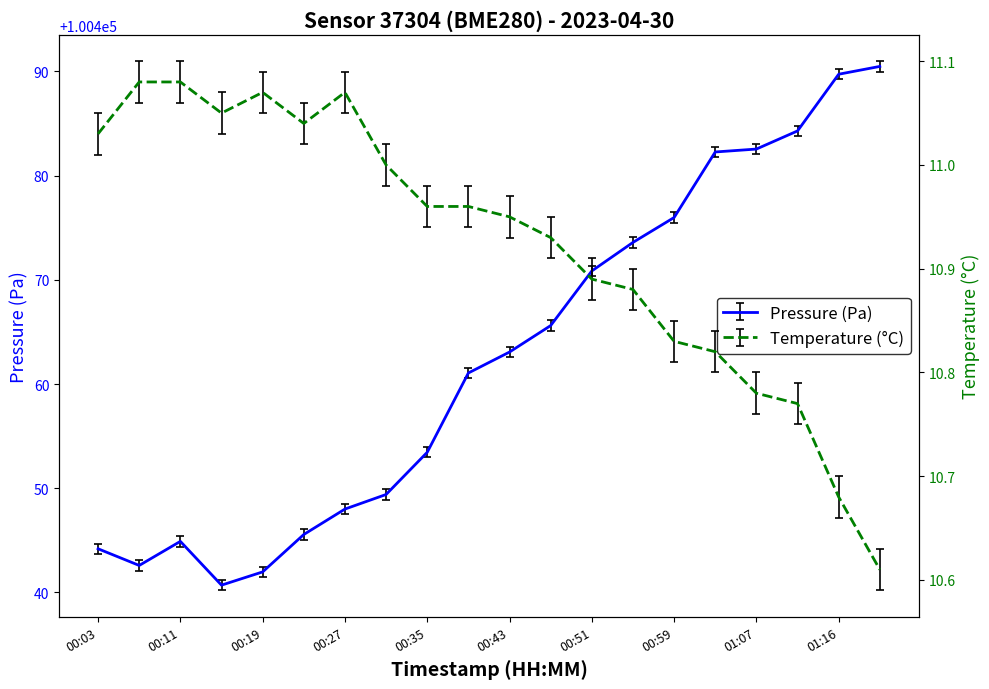

At which category is the sum across all series the highest?

01:20